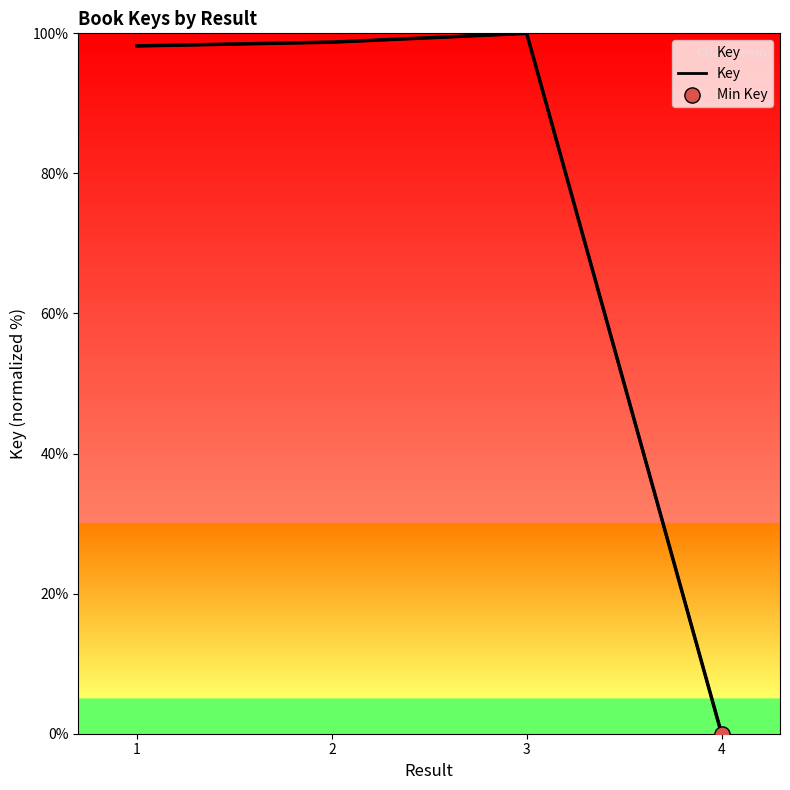

Between 1 and 2, which is larger?

2